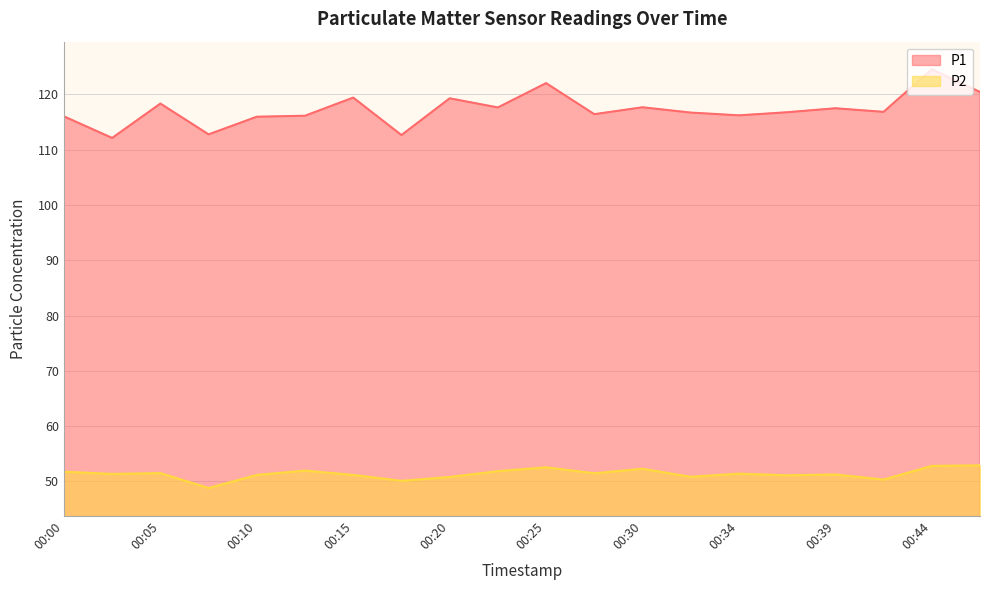

True or false: P1 has more than 1 interior local peaks.

True